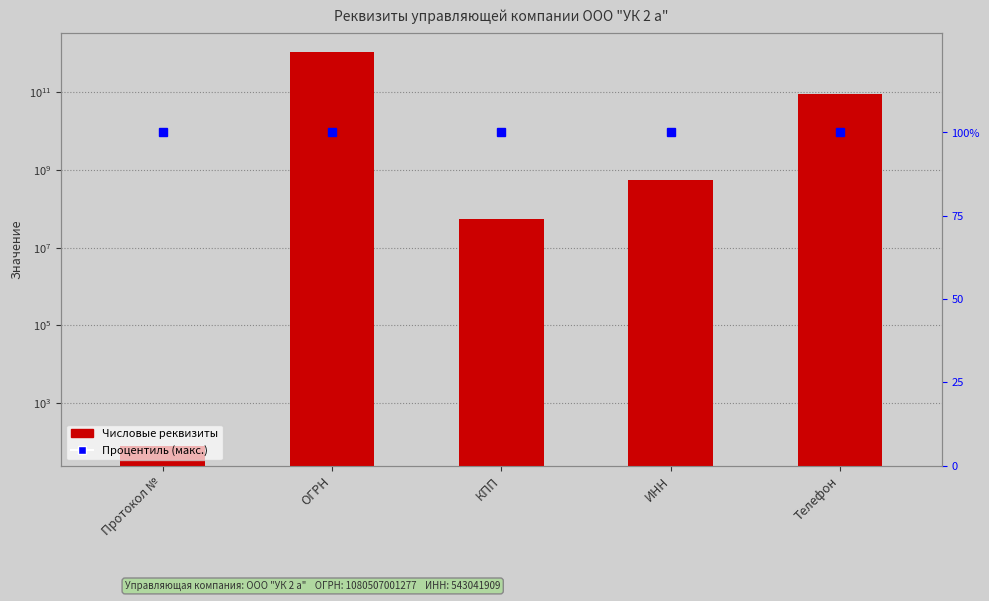

Which series changed the most between ОГРН and ИНН?

Числовые реквизиты